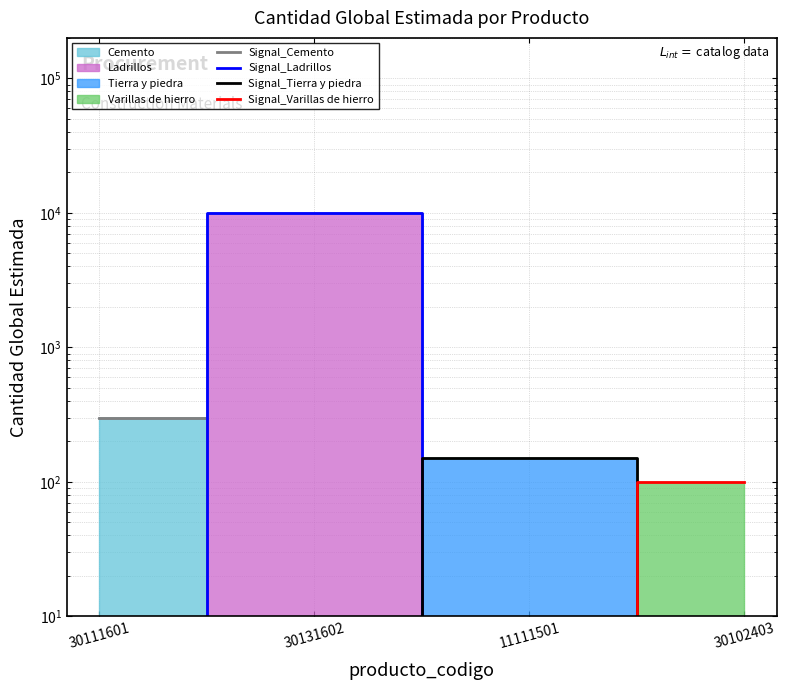

Which has a higher value, 11111501 or 30111601?

30111601